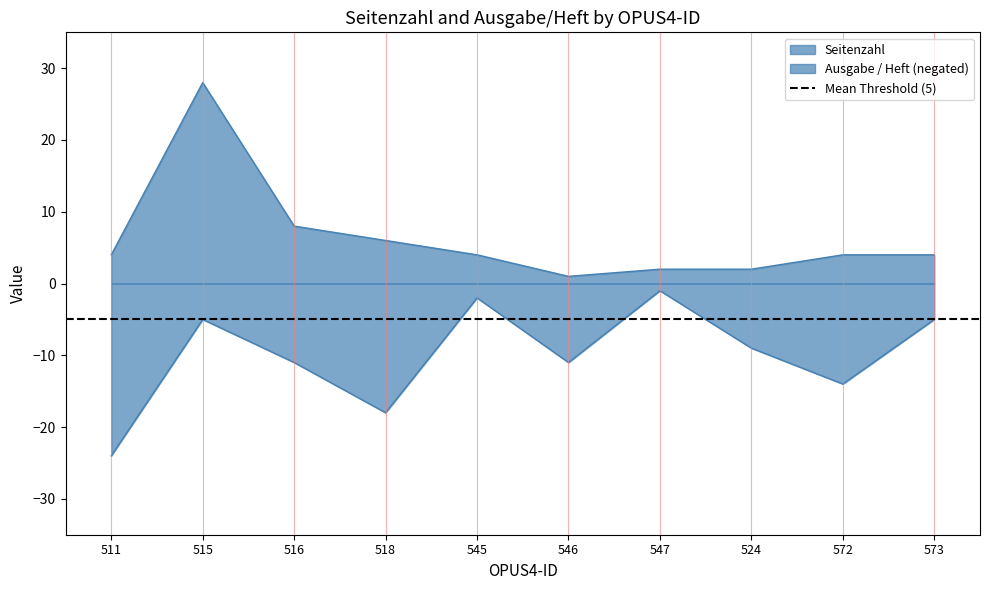

The value of Ausgabe / Heft at 572 is -22. True or false?

False